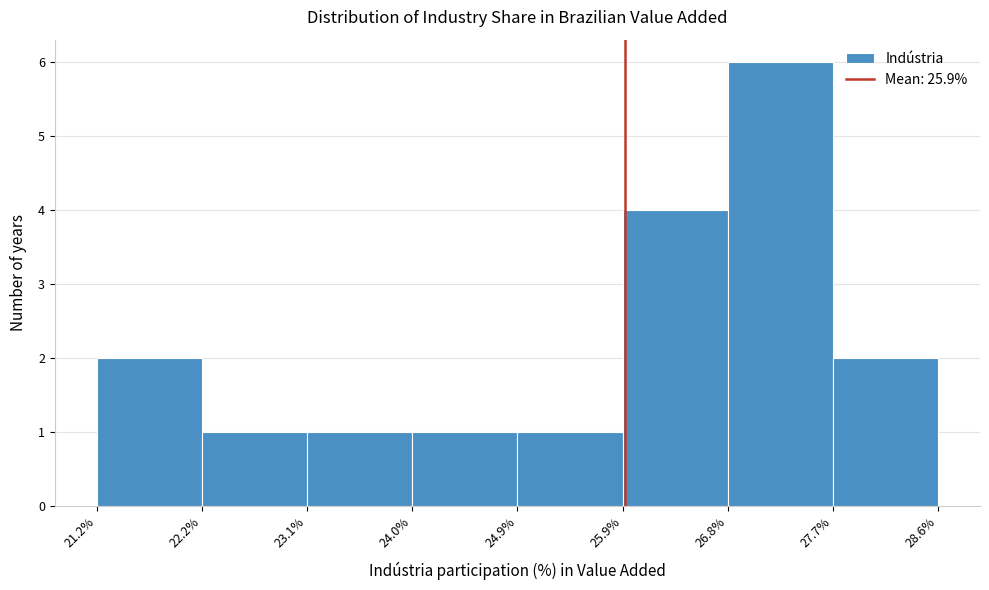

Reading left to right, transcribe this chart: for each bar, give the range it covers on the x-axis and its height. The values are not printed on the chart, so give them approximately, as read against the axis.

21.2% to 22.2%: 2
22.2% to 23.1%: 1
23.1% to 24.0%: 1
24.0% to 24.9%: 1
24.9% to 25.9%: 1
25.9% to 26.8%: 4
26.8% to 27.7%: 6
27.7% to 28.6%: 2